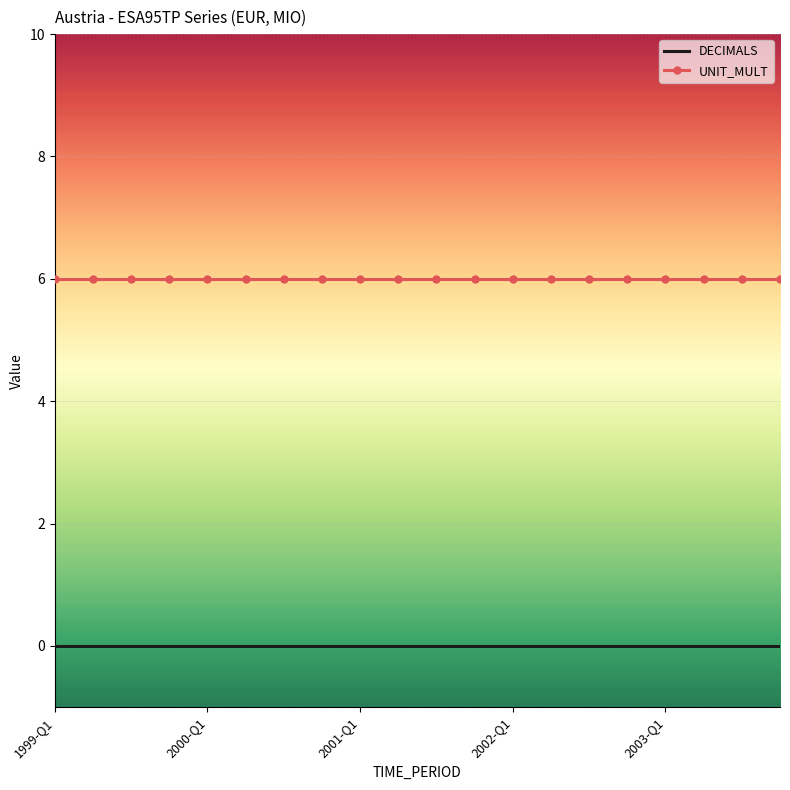

List the series in order of their overall mean, lowest first.

DECIMALS, UNIT_MULT